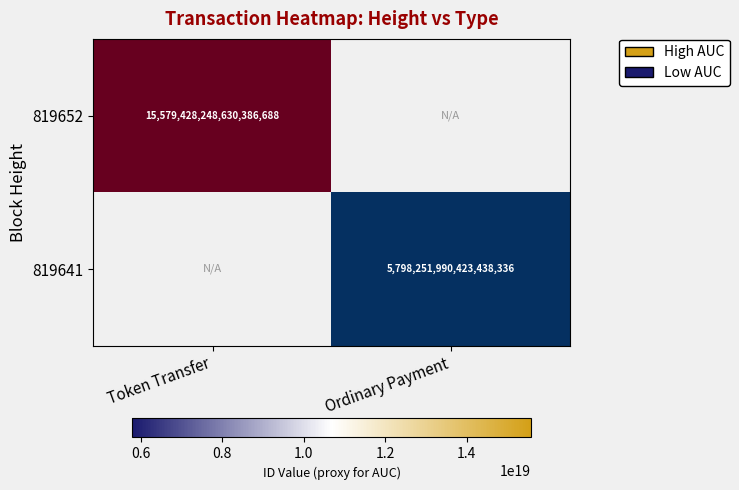

At Token Transfer, list the series in order from largest to smallest.

819652, 819641